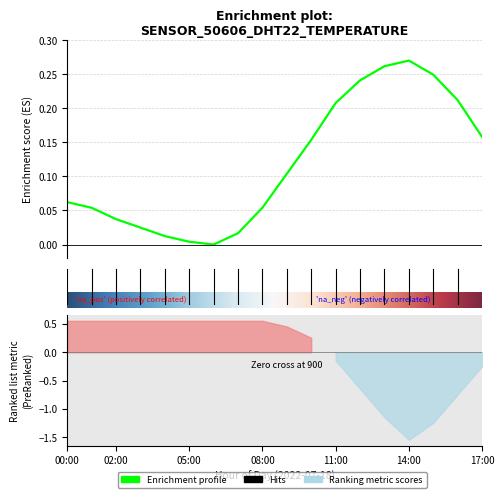

Rank the categories by value from lowest to highest.

06:00, 05:00, 04:00, 07:00, 03:00, 02:00, 01:00, 08:00, 00:00, 09:00, 10:00, 17:00, 11:00, 16:00, 12:00, 15:00, 13:00, 14:00